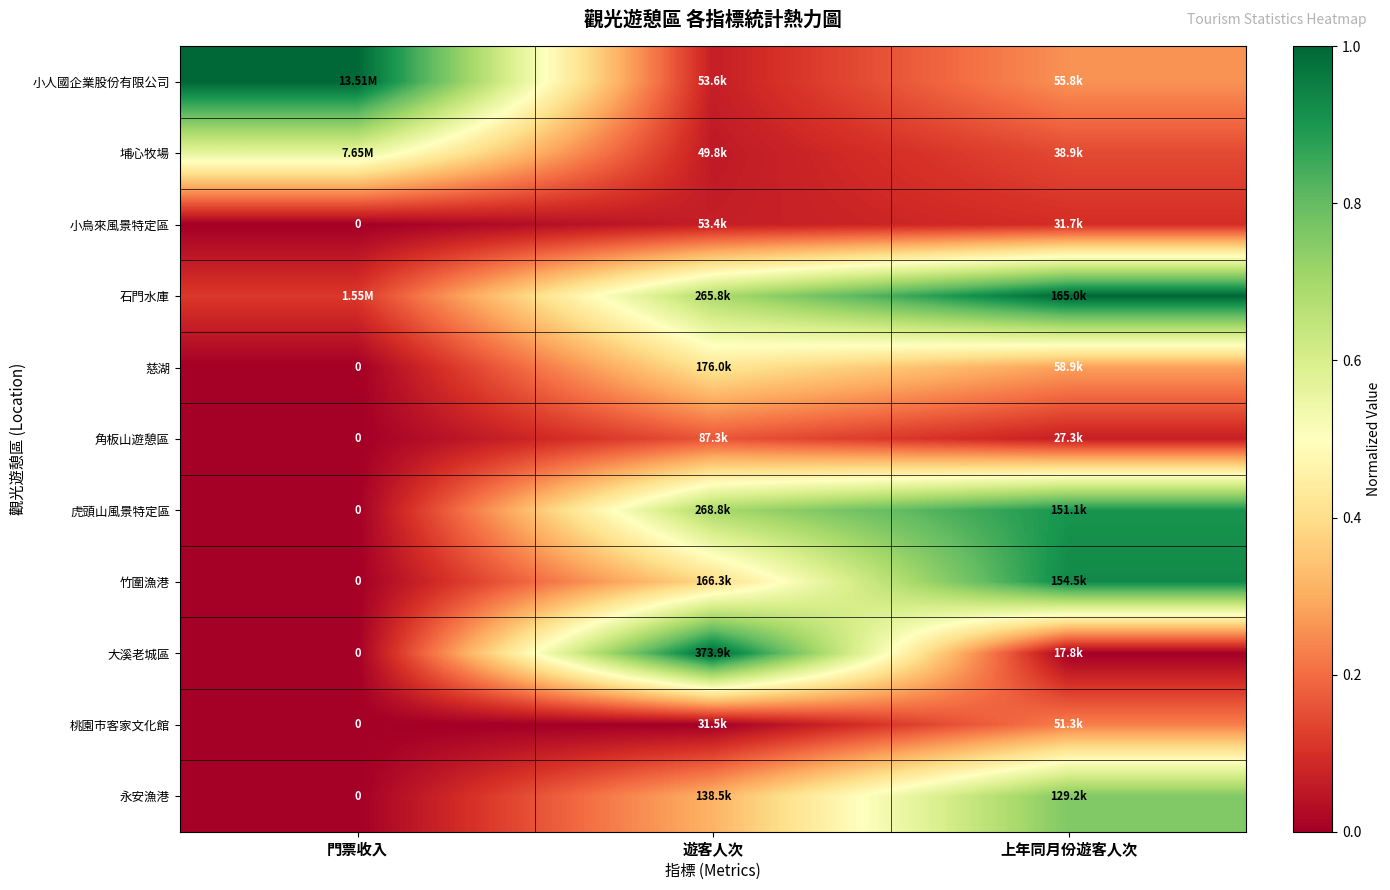

What is the spread (max minus min) of values at 遊客人次?

1.0